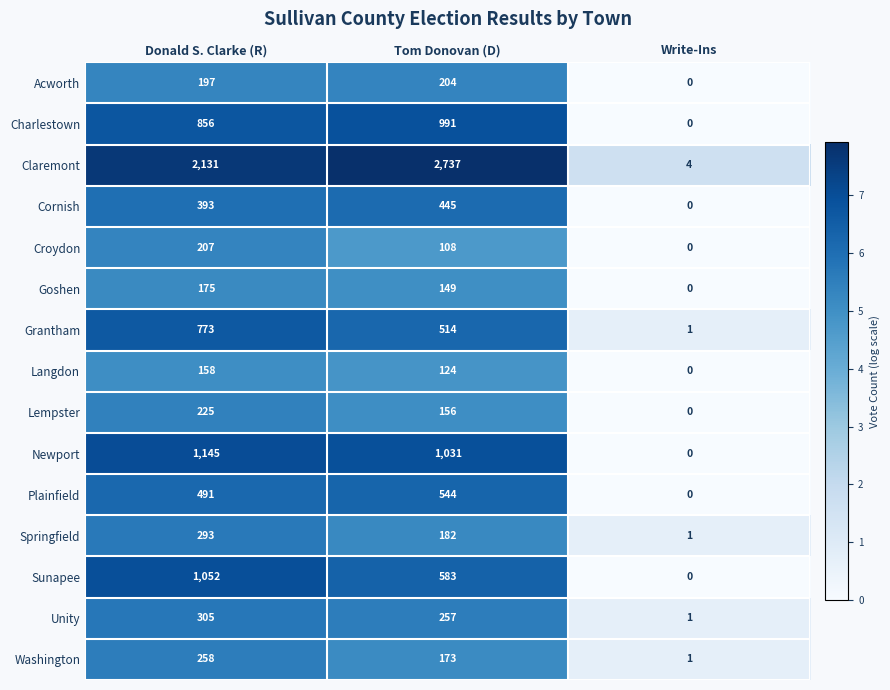

What is the difference between the maximum and minimum values in the Grantham series?

772